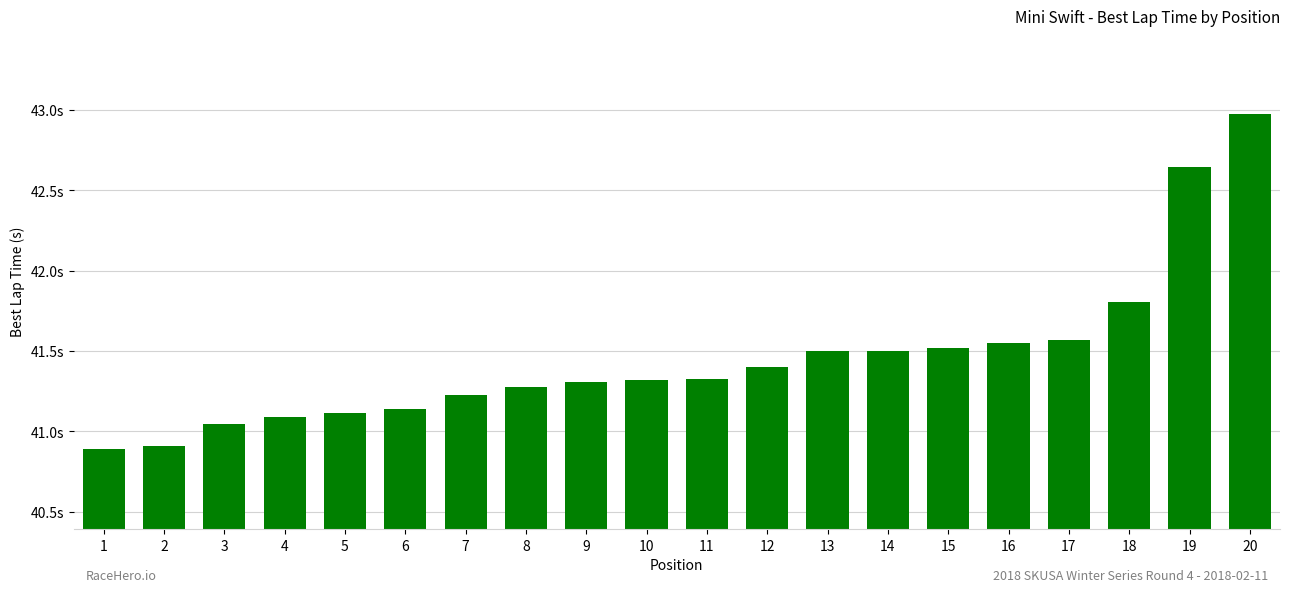

What is the sum of the values at 5 and 3?

82.2